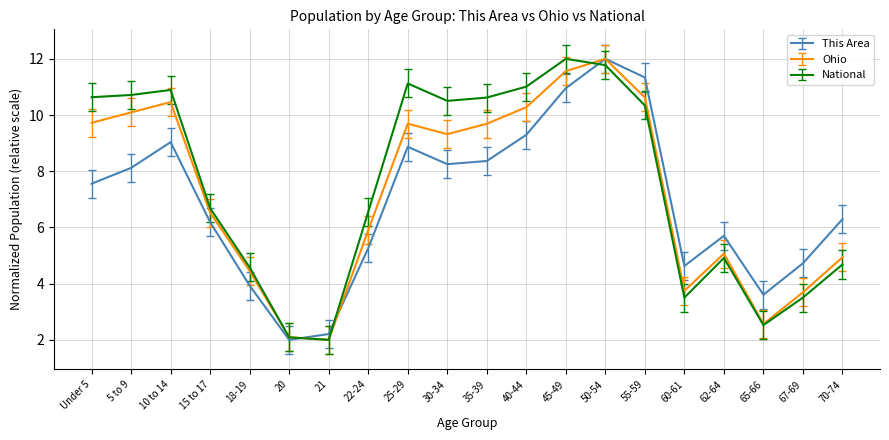

List the series in order of their overall mean, highest first.

National, Ohio, This Area